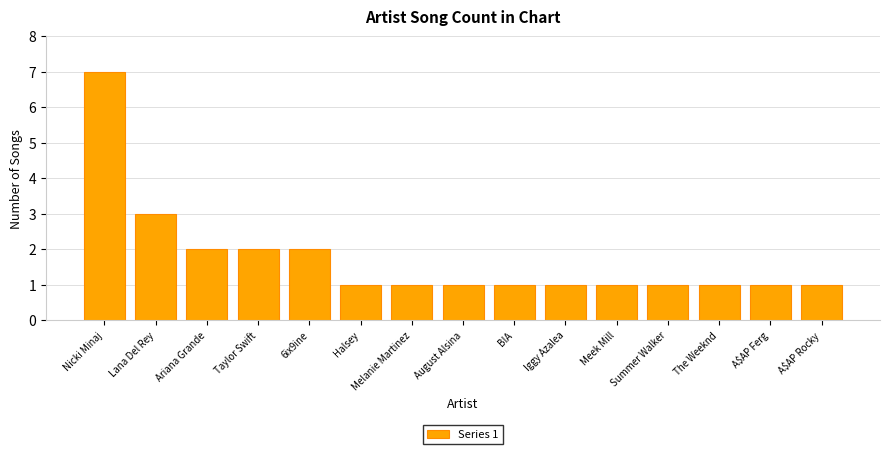

Count the number of data series in this chart.

1